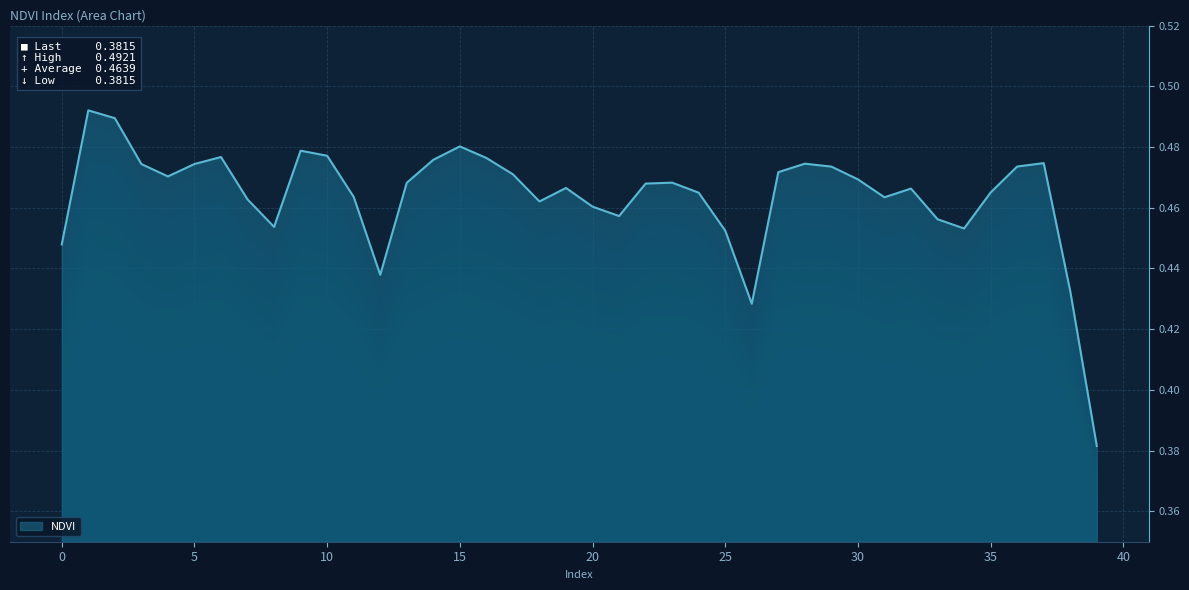

List the labels in order of value, smallest first.

39, 26, 38, 12, 0, 25, 34, 8, 33, 21, 20, 18, 7, 31, 11, 24, 35, 32, 19, 22, 13, 23, 30, 4, 17, 27, 29, 36, 3, 5, 28, 37, 14, 16, 6, 10, 9, 15, 2, 1